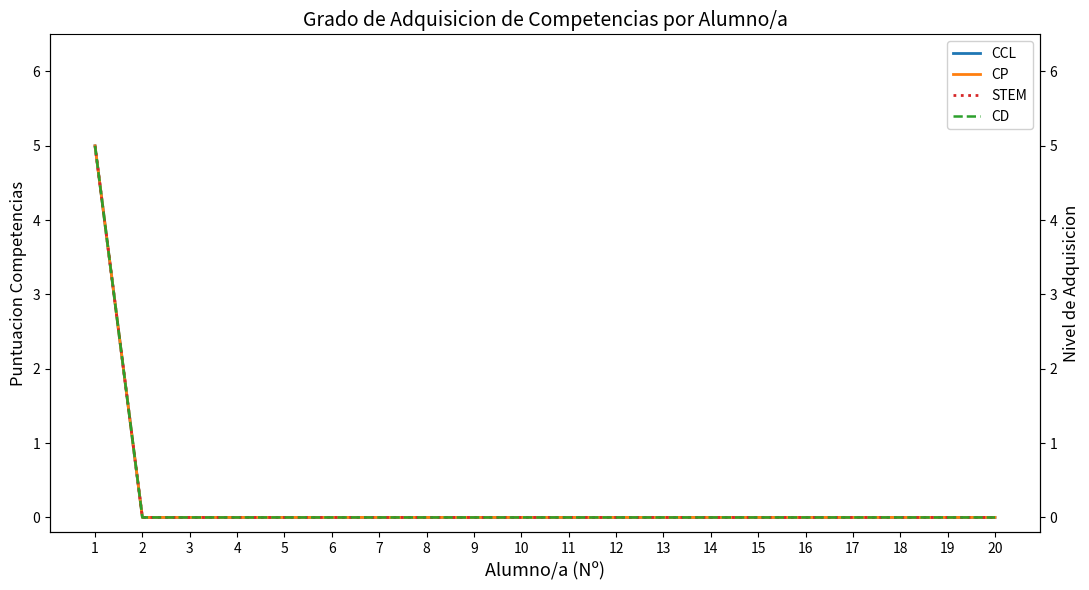

At 20, list the series in order from smallest to largest.

CCL, CP, STEM, CD